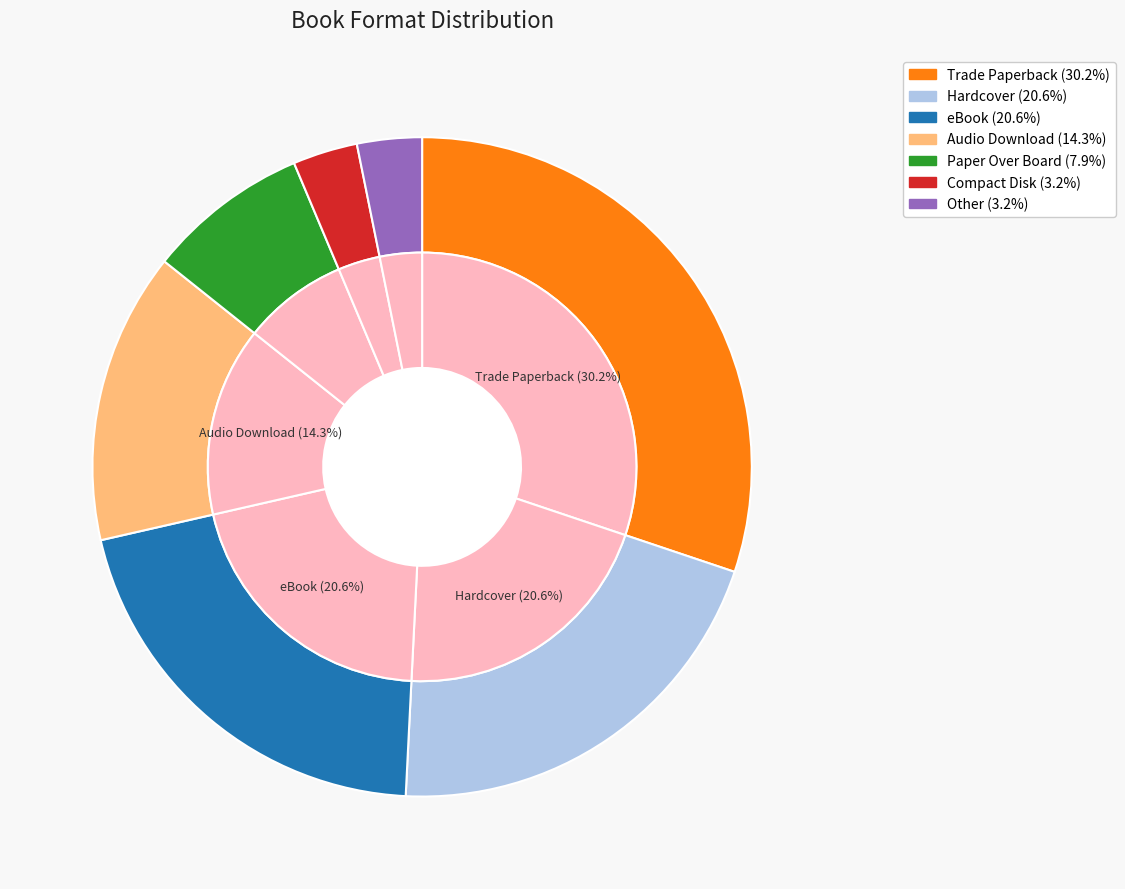

Which category has the smallest portion of the pie?

Compact Disk